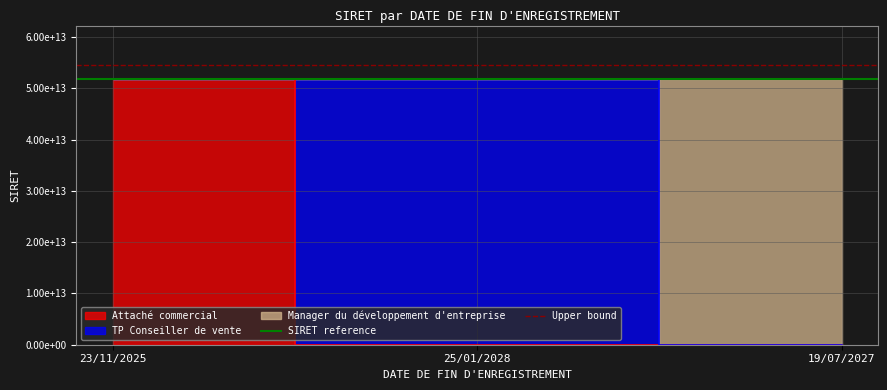

The Upper bound series shows 91067275325743.7 at 23/11/2025. True or false?

False